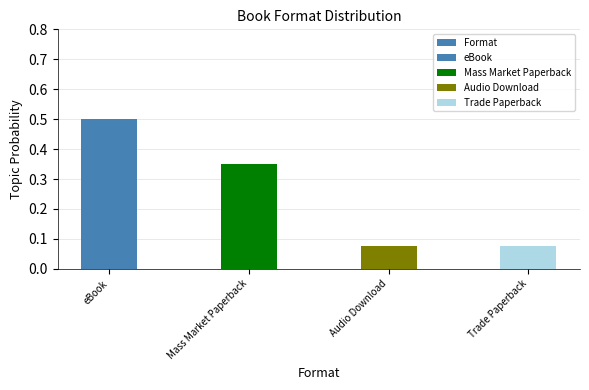

What is the value of the 2nd bar from the left?

0.3